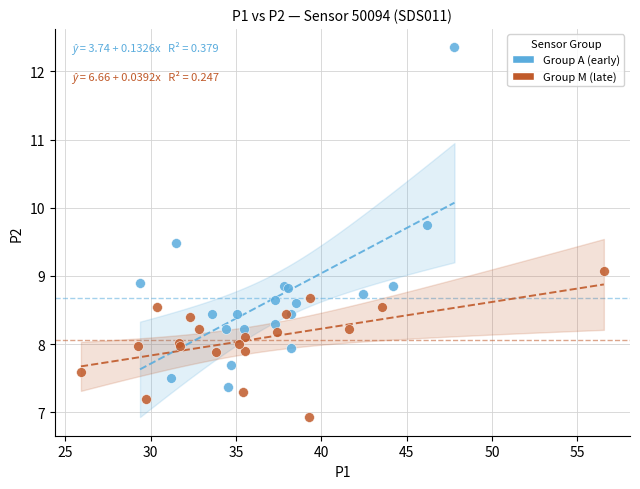

Which series contains the highest Y value?

Group A (early)